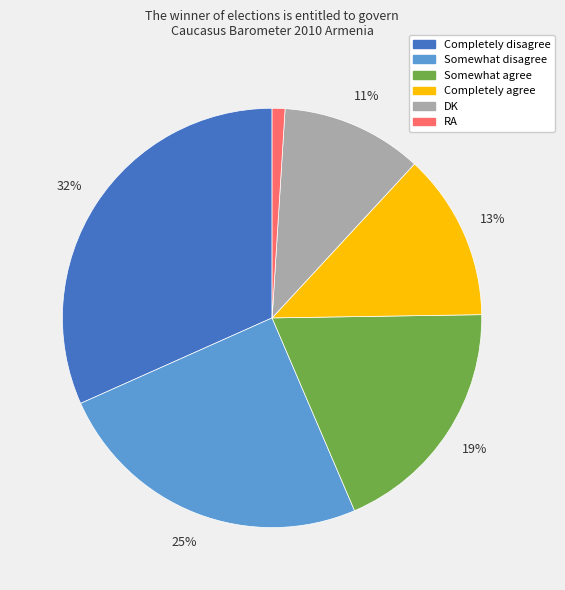

How many slices are in this pie chart?

6